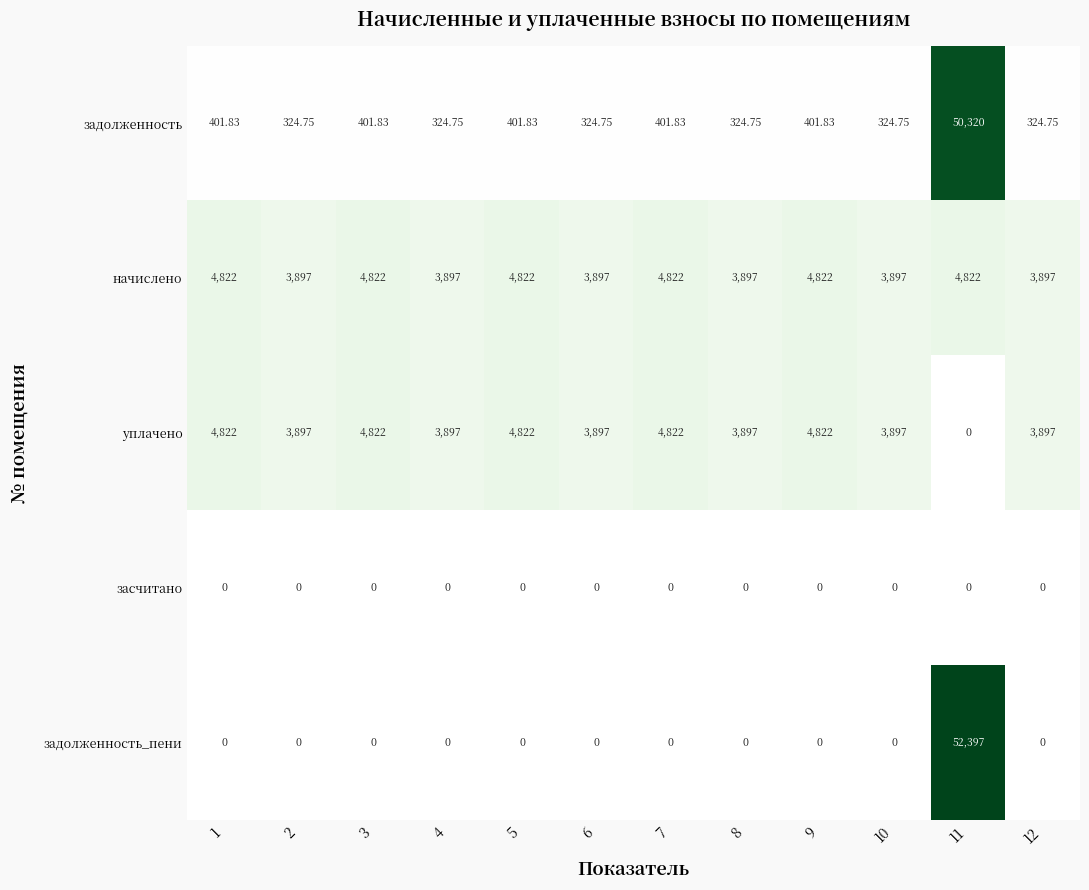

Which series has the largest range (max minus min)?

задолженность_пени